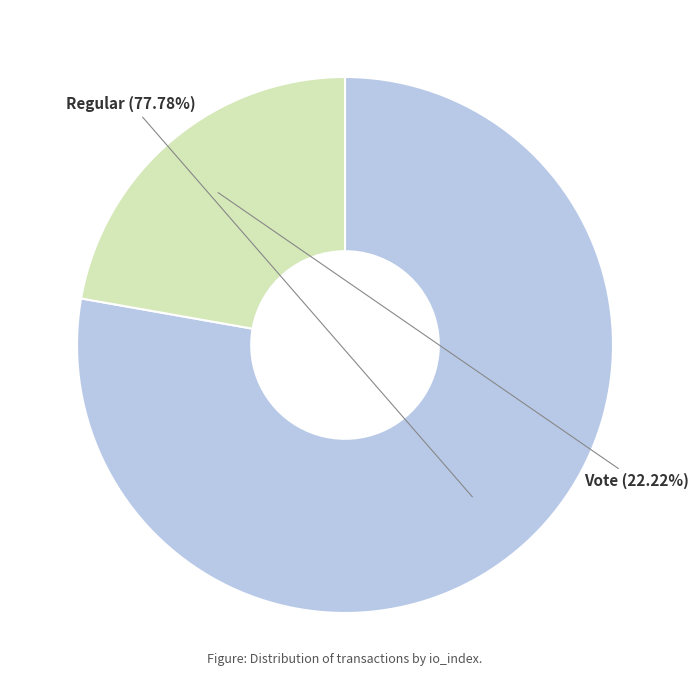

What percentage is the Regular slice, to the nearest percent?

78%